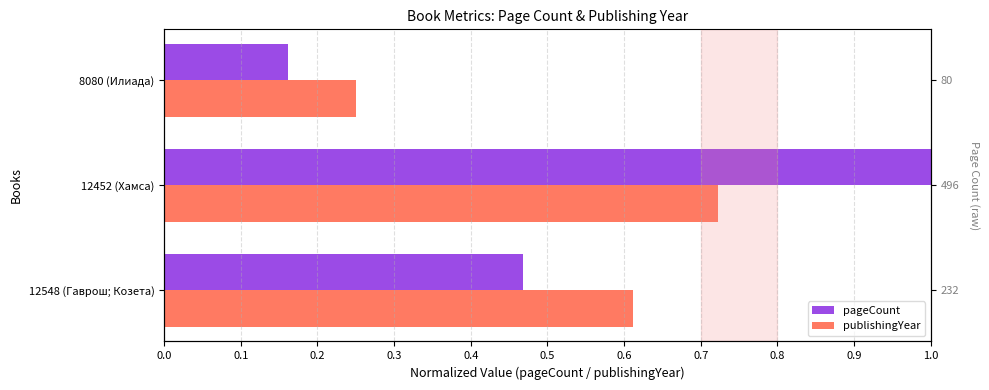

The value of pageCount at 12452 (Хамса) is 0.4. True or false?

False